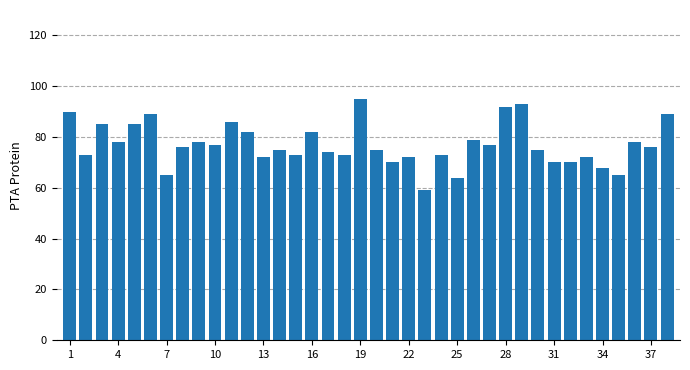

What is the difference between the second highest and minimum values?

34